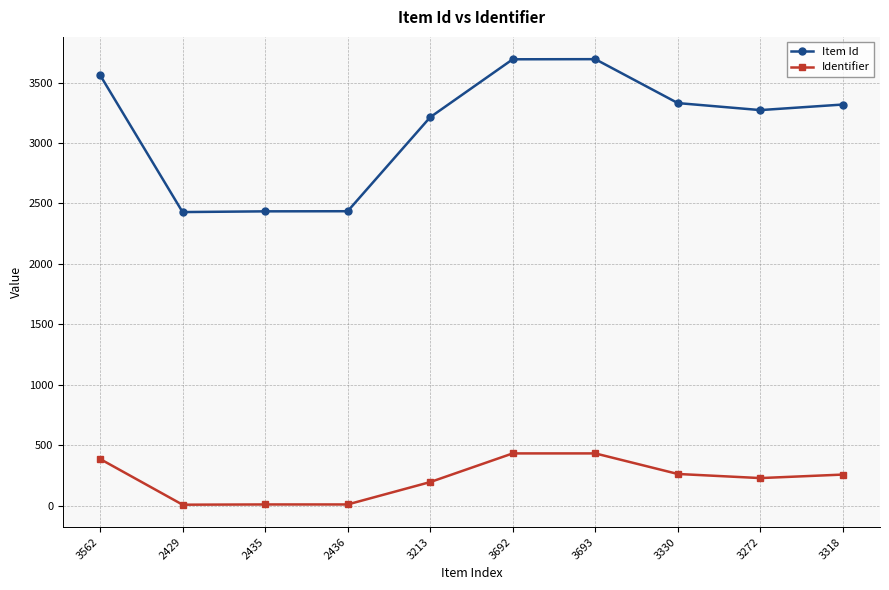

True or false: Item Id and Identifier cross at least once.

False